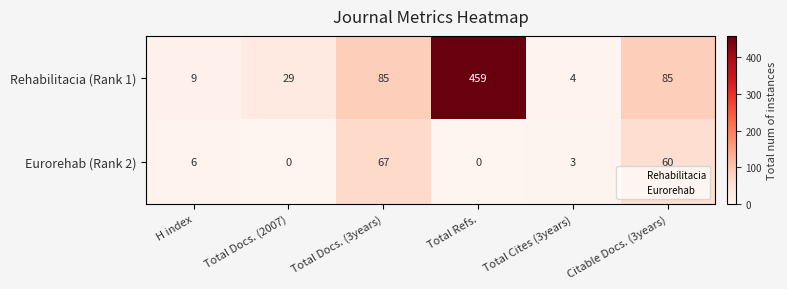

What is the spread (max minus min) of values at Total Refs.?

459